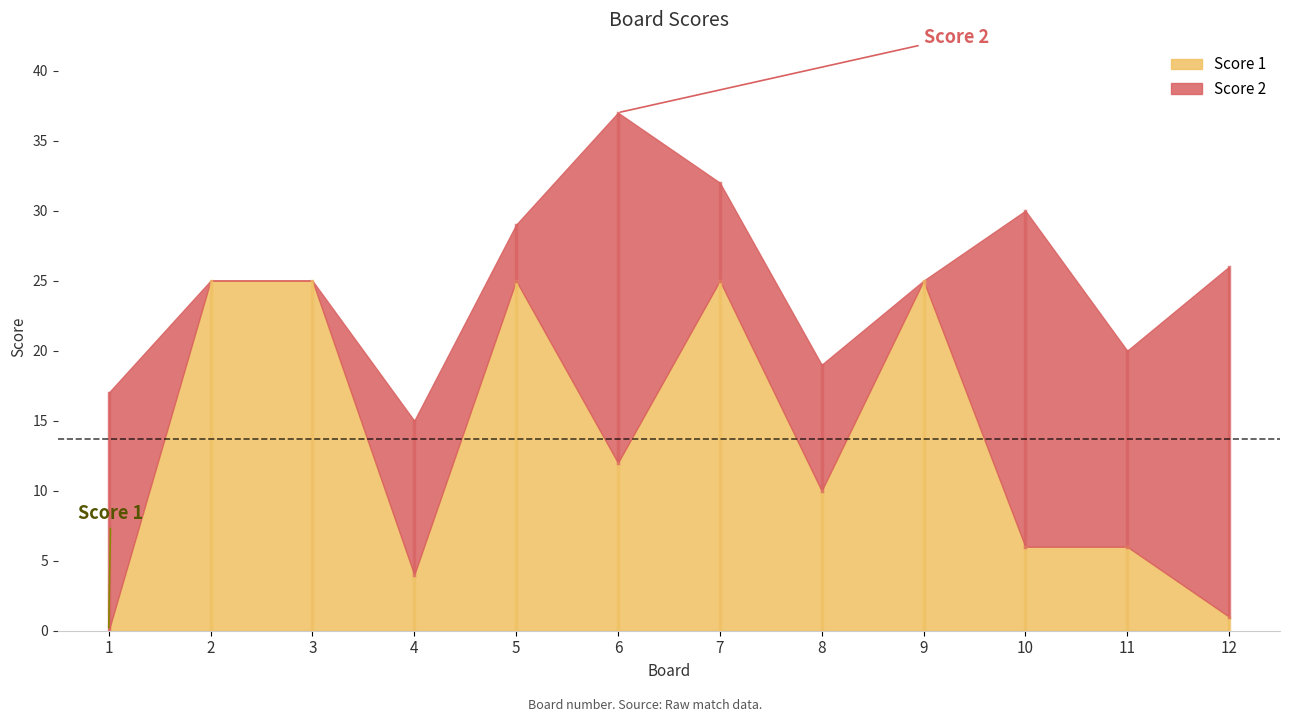

What is the difference between the maximum and minimum values in the Score 2 series?

25